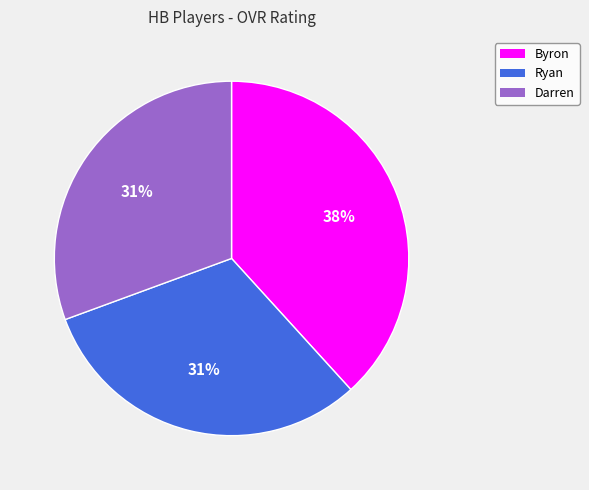

Does Byron account for over 50% of the chart?

No